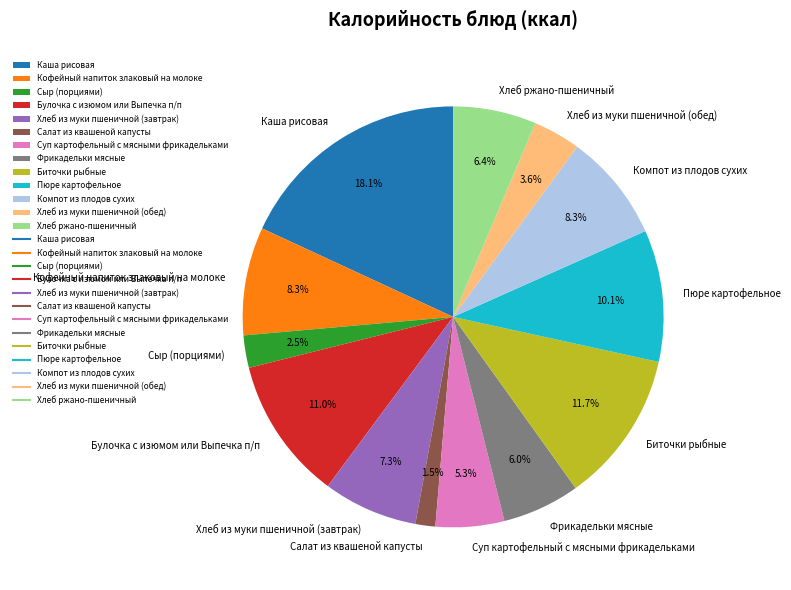

Is there a majority slice in this chart?

No